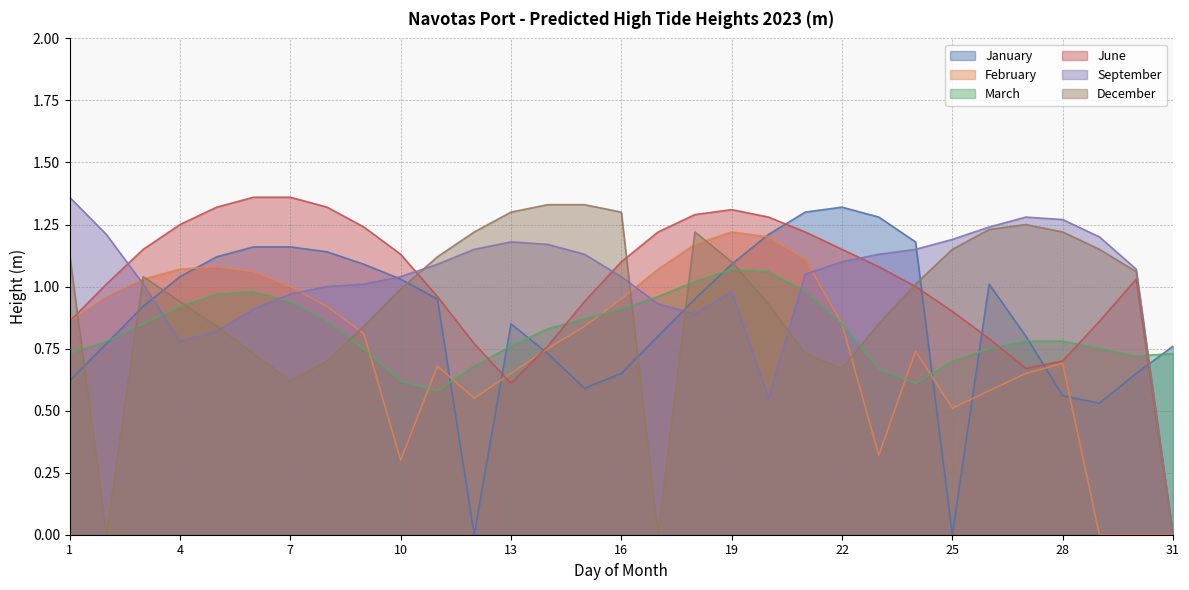

How many positive values does the June series have?

30